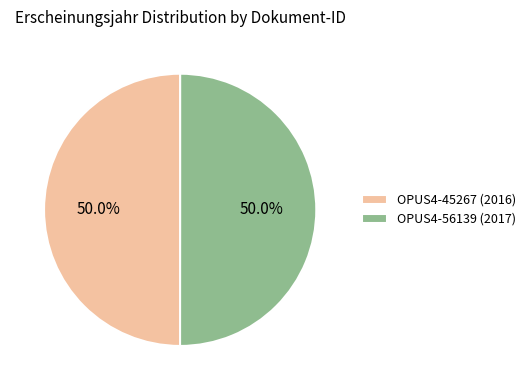

What is the ratio of the value at OPUS4-45267 (2016) to the value at OPUS4-56139 (2017)?

1.0